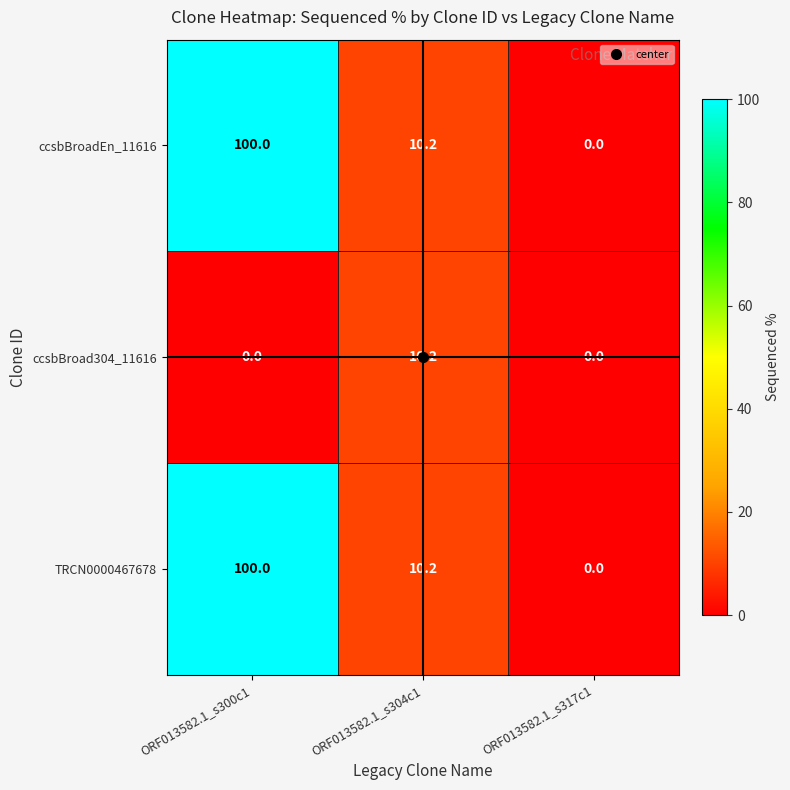

Which category has the highest value across all series?

ORF013582.1_s300c1